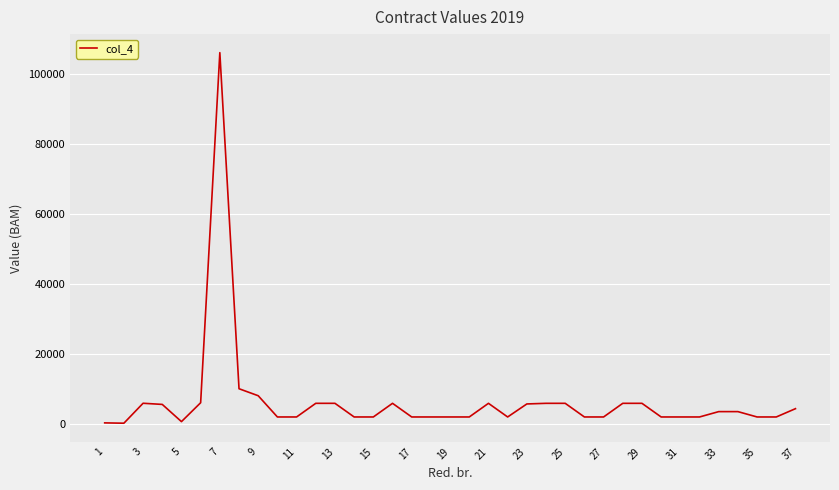

What is the greatest value displayed?

106019.9